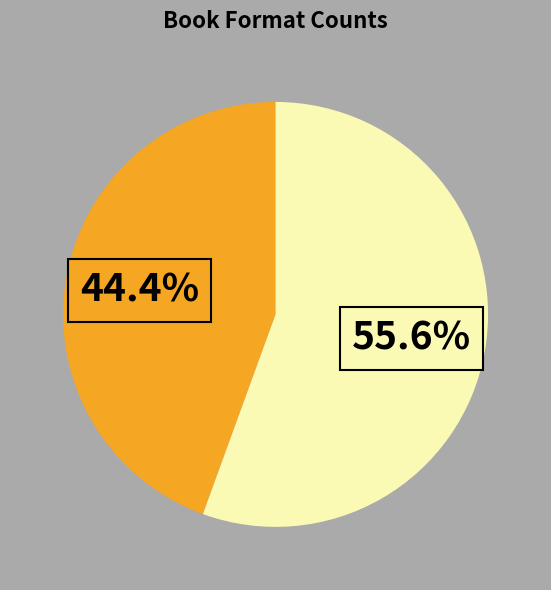

Does any single category account for the majority?

Yes